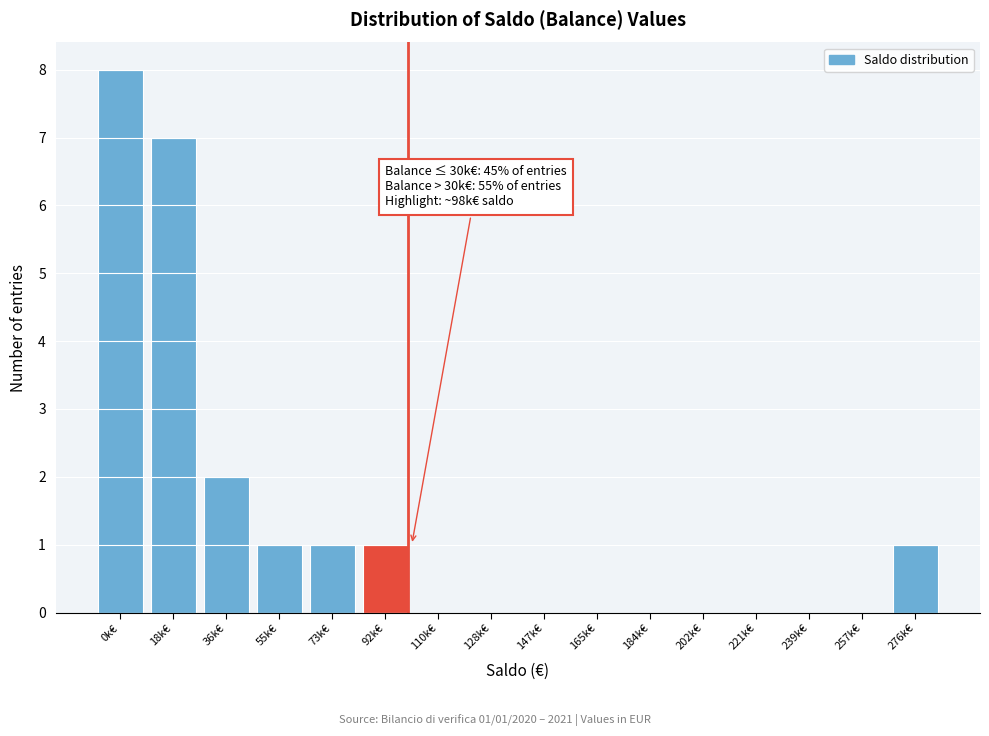

Reading left to right, what are all the values shown in this chart?

0k€=8	18k€=7	36k€=2	55k€=1	73k€=1	92k€=1	110k€=0	128k€=0	147k€=0	165k€=0	184k€=0	202k€=0	221k€=0	239k€=0	257k€=0	276k€=1